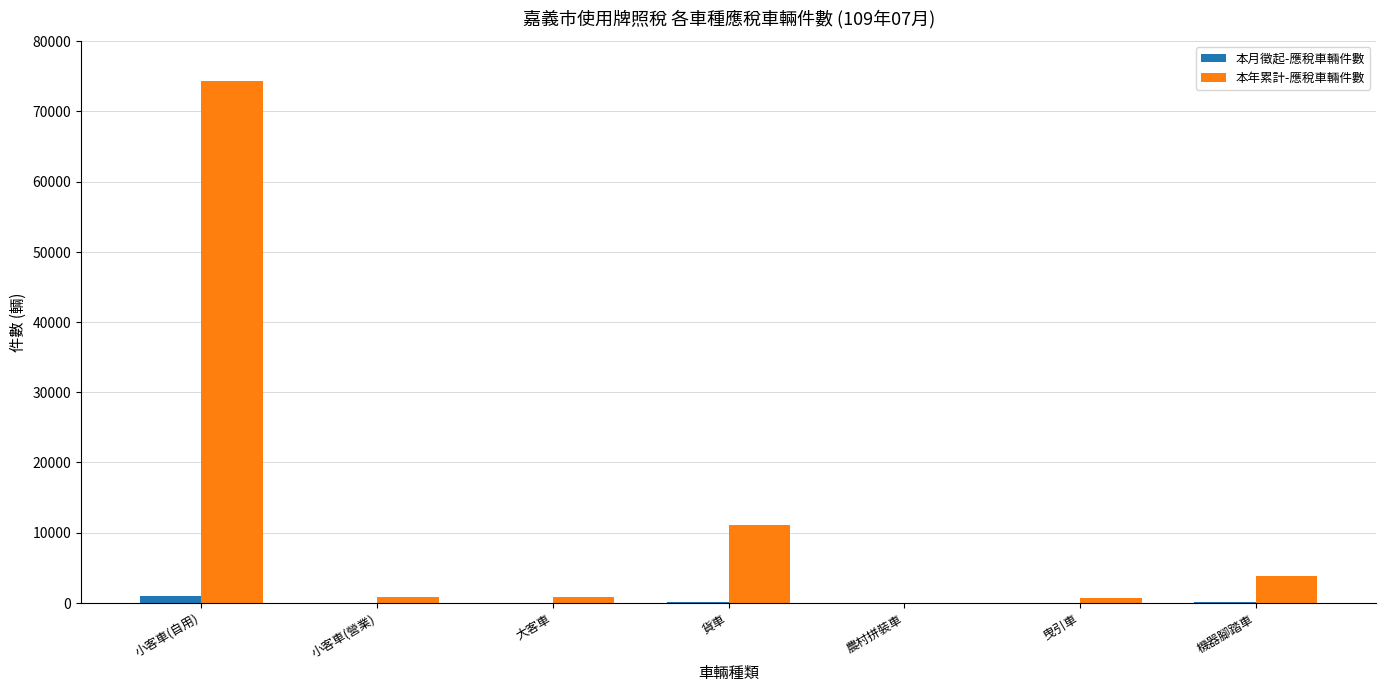

Is it true that 本年累計-應稅車輛件數 equals 15514 at 貨車?

False